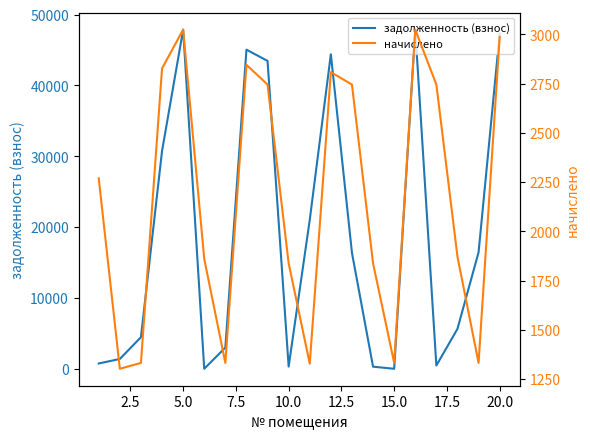

Reading left to right, what are all the values shown in this chart?

задолженность (взнос): 744.1	1386.6	4454.0	30747.9	47882.5	0.0	2991.7	45055.5	43465.2	307.8	21026.0	44408.3	16360.2	295.8	0.0	47882.5	457.6	5637.5	16444.7	47293.5
начислено: 2269.2	1302.0	1331.8	2827.2	3024.4	1860.0	1331.8	2845.8	2745.4	1837.7	1328.0	2808.6	2745.4	1837.7	1331.8	3024.4	2745.4	1871.2	1331.8	2987.2